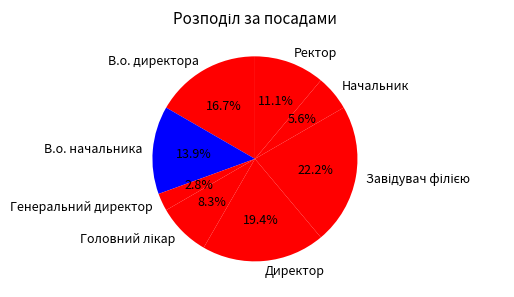

What is the ratio of the value at Начальник to the value at В.о. директора?

0.3